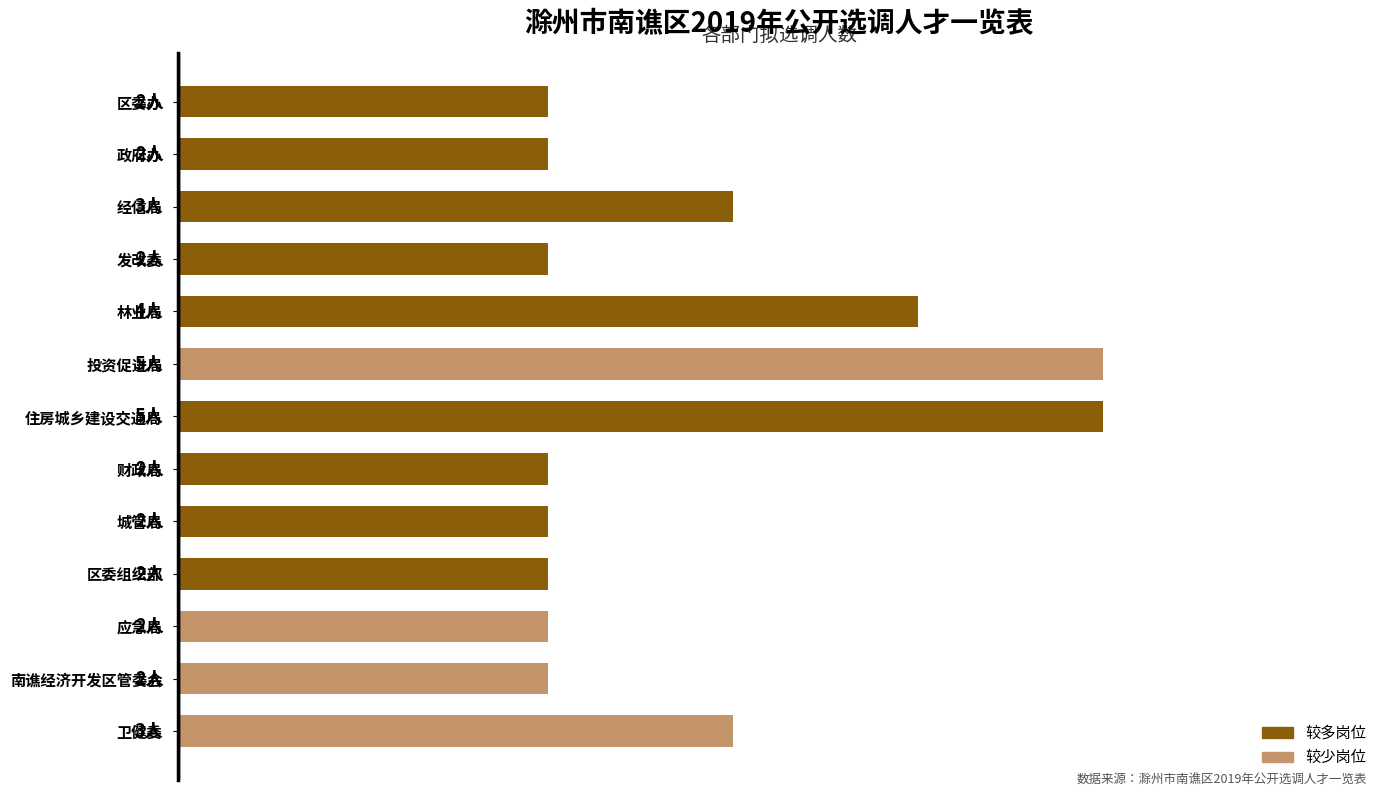

What is the maximum value shown in the chart?

5